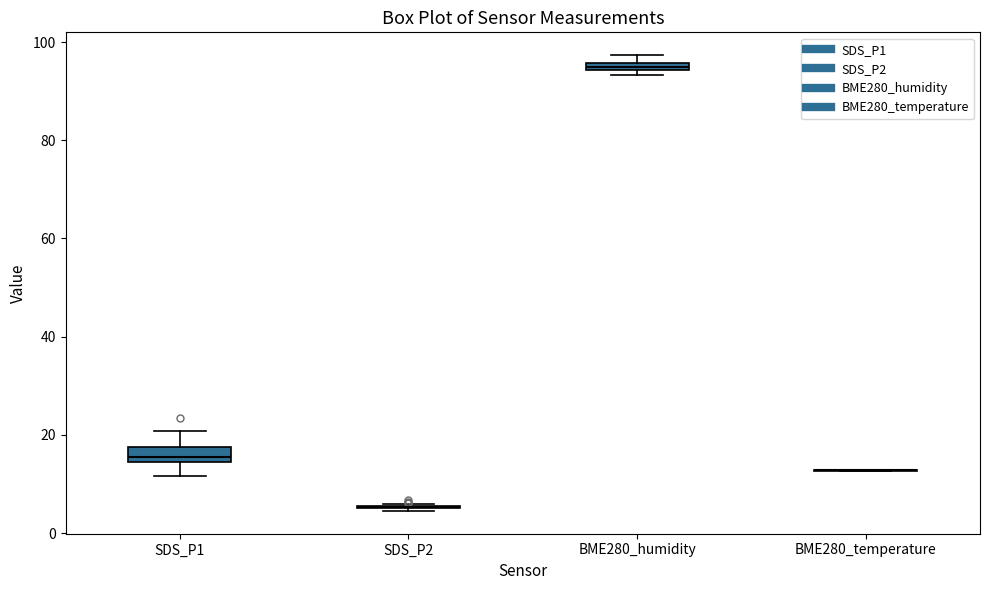

Where does the lower whisker of the box for SDS_P1 end on the y-axis? The values are not printed on the chart, so give them approximately, as read against the axis.

12